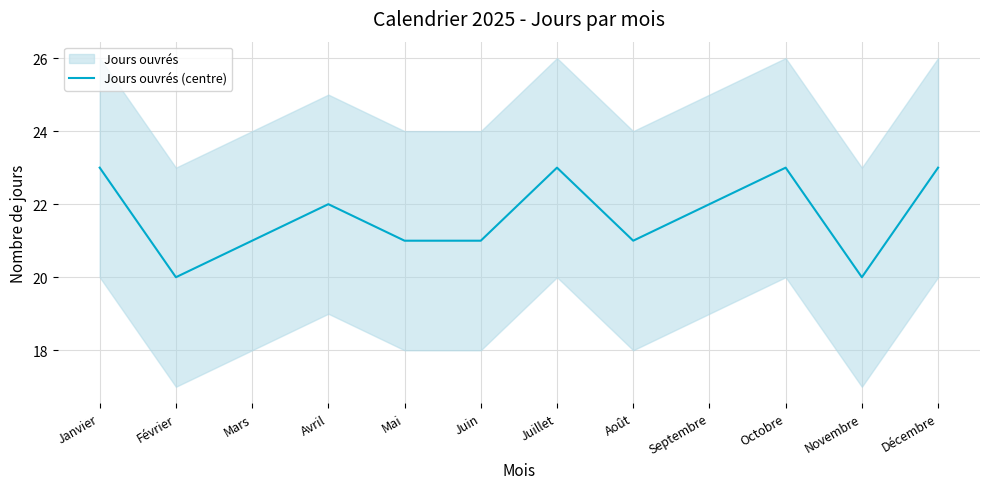

Reading left to right, transcribe all the data shown in this chart.

Janvier=23	Février=20	Mars=21	Avril=22	Mai=21	Juin=21	Juillet=23	Août=21	Septembre=22	Octobre=23	Novembre=20	Décembre=23